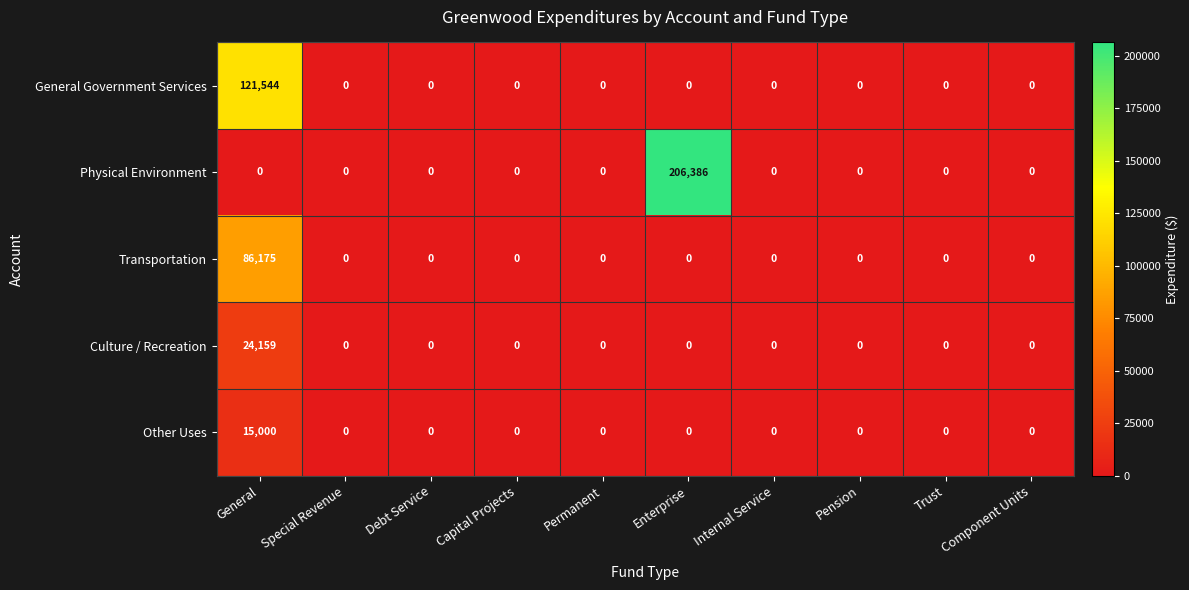

The Other Uses series shows 0 at Trust. True or false?

True